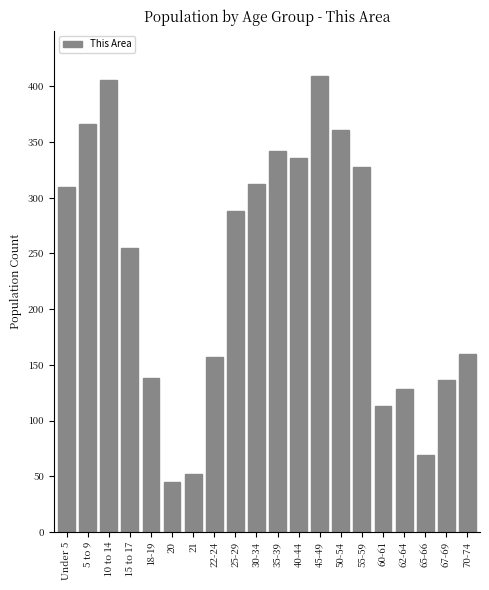

Reading left to right, what are all the values shown in this chart?

310	366	406	255	138	45	52	157	288	312	342	336	409	361	328	113	128	69	136	160